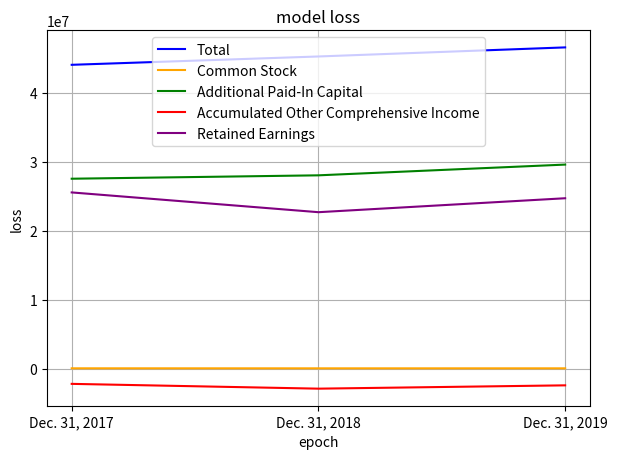

At Dec. 31, 2019, list the series in order from largest to smallest.

Total, Additional Paid-In Capital, Retained Earnings, Common Stock, Accumulated Other Comprehensive Income